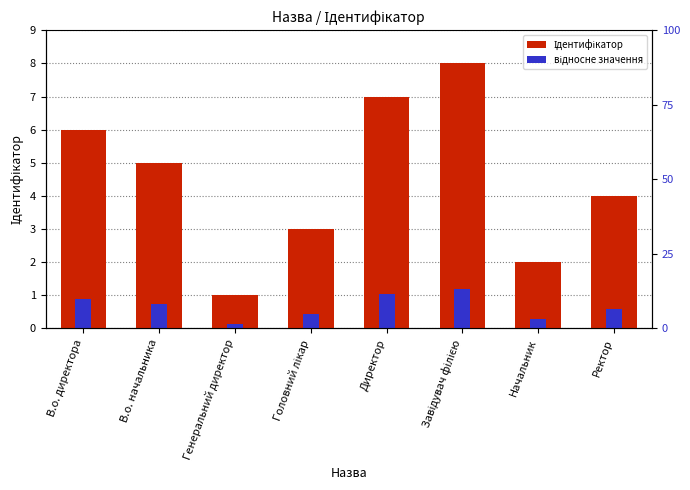

Rank the series by their maximum value, from lowest to highest.

відносне значення, Ідентифікатор